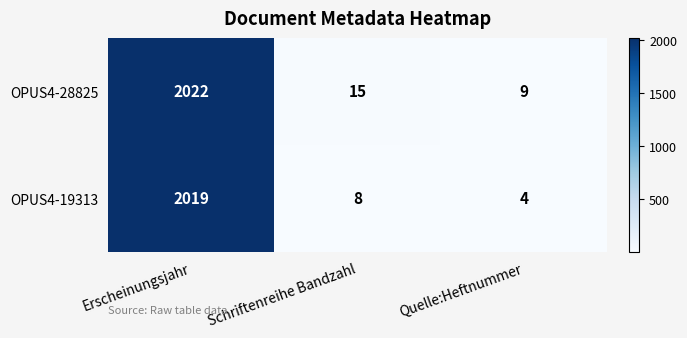

What is the sum of the OPUS4-28825 values at Erscheinungsjahr and Schriftenreihe Bandzahl?

2037